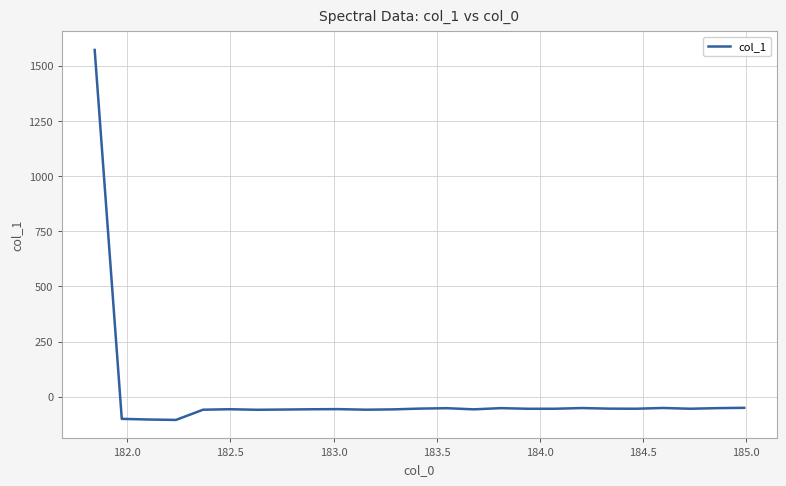

Does the chart display data point markers on the line(s)?

No